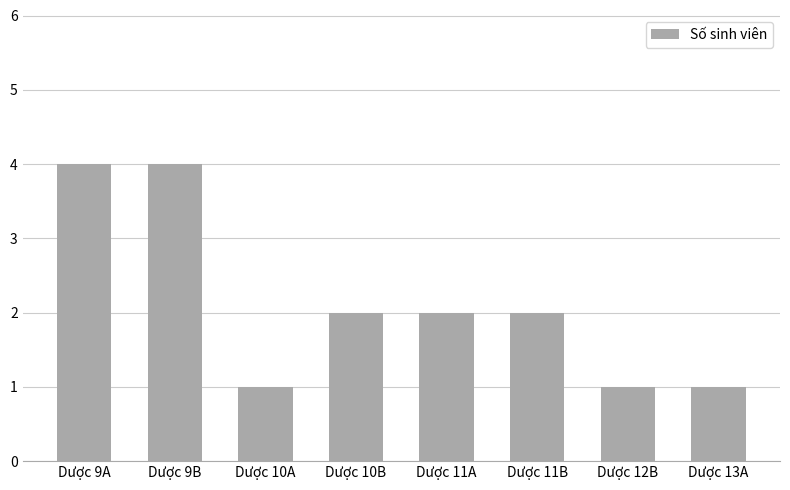

Does the chart contain stacked bars?

No